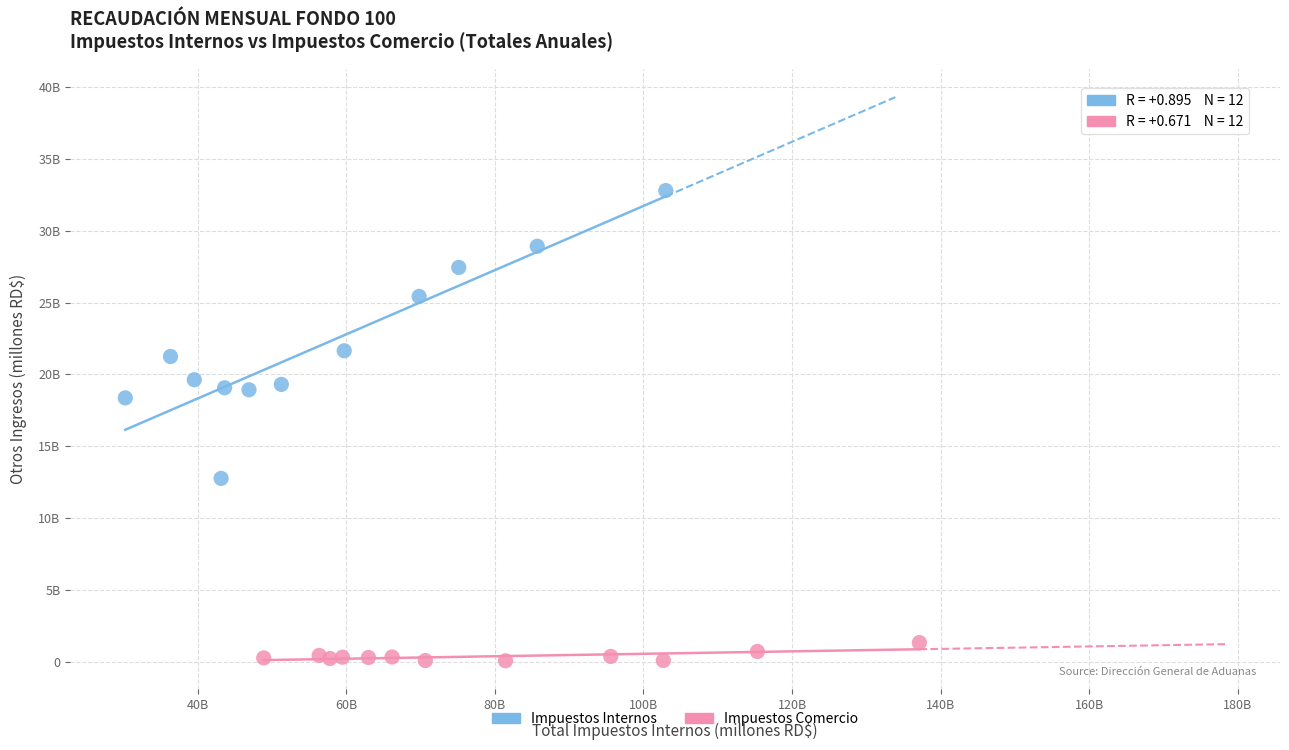

Which series contains the lowest Y value?

Impuestos Comercio